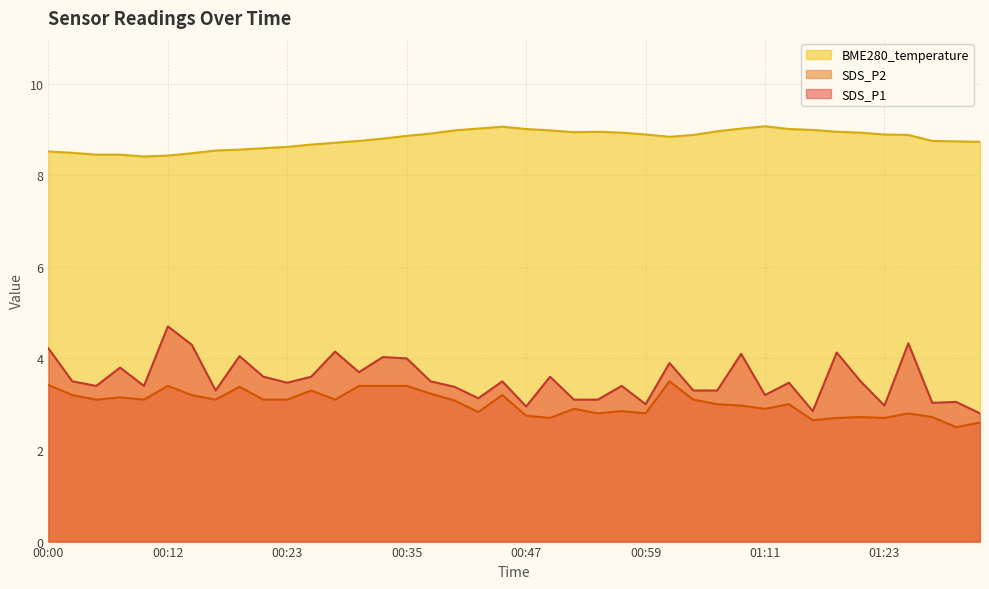

What is the label of the 19th point from the left?

00:42